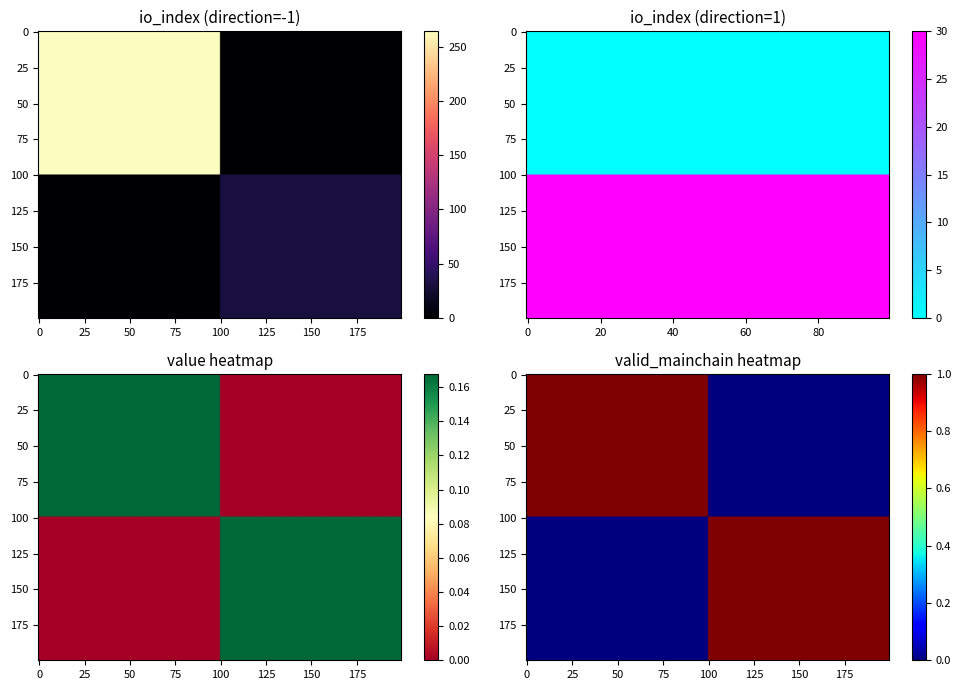

Which has a higher value, direction or io_index?

io_index